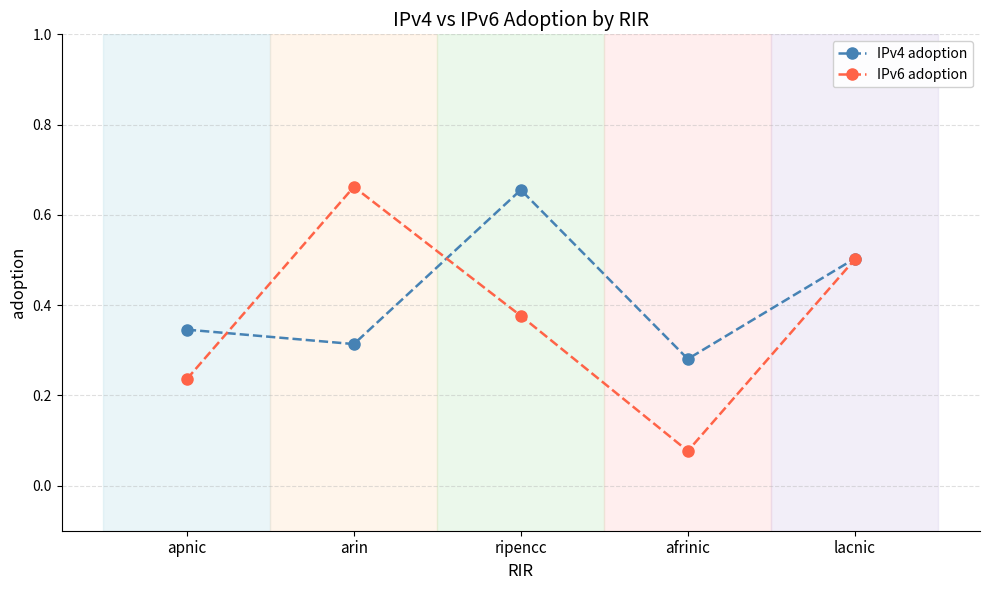

Which label corresponds to the smallest value in the chart?

afrinic